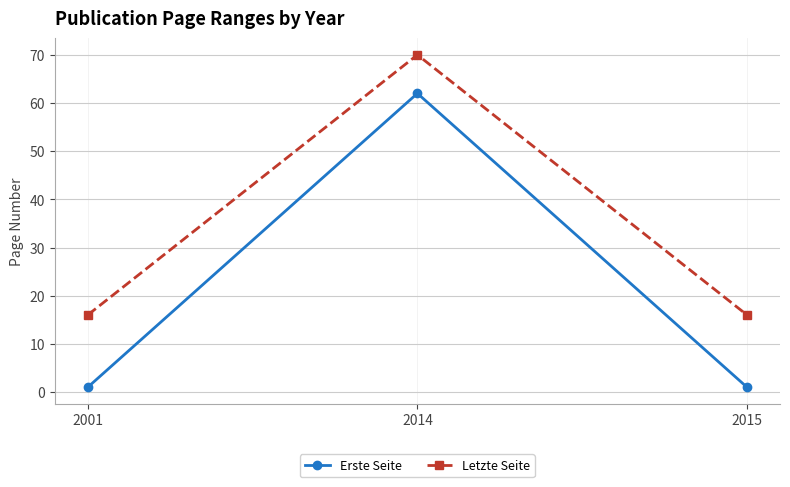

Count the Erste Seite values in the range 1 to 62.

3